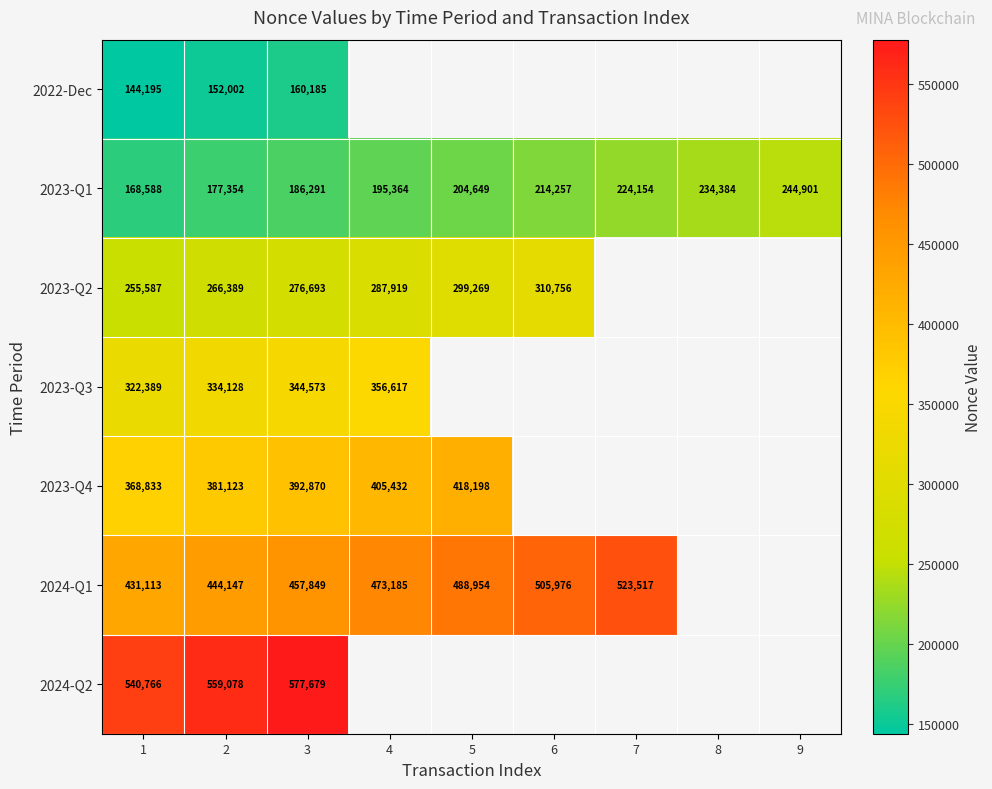

Is the value of 2023-Q2 at 1 greater than the value of 2024-Q1 at 5?

No